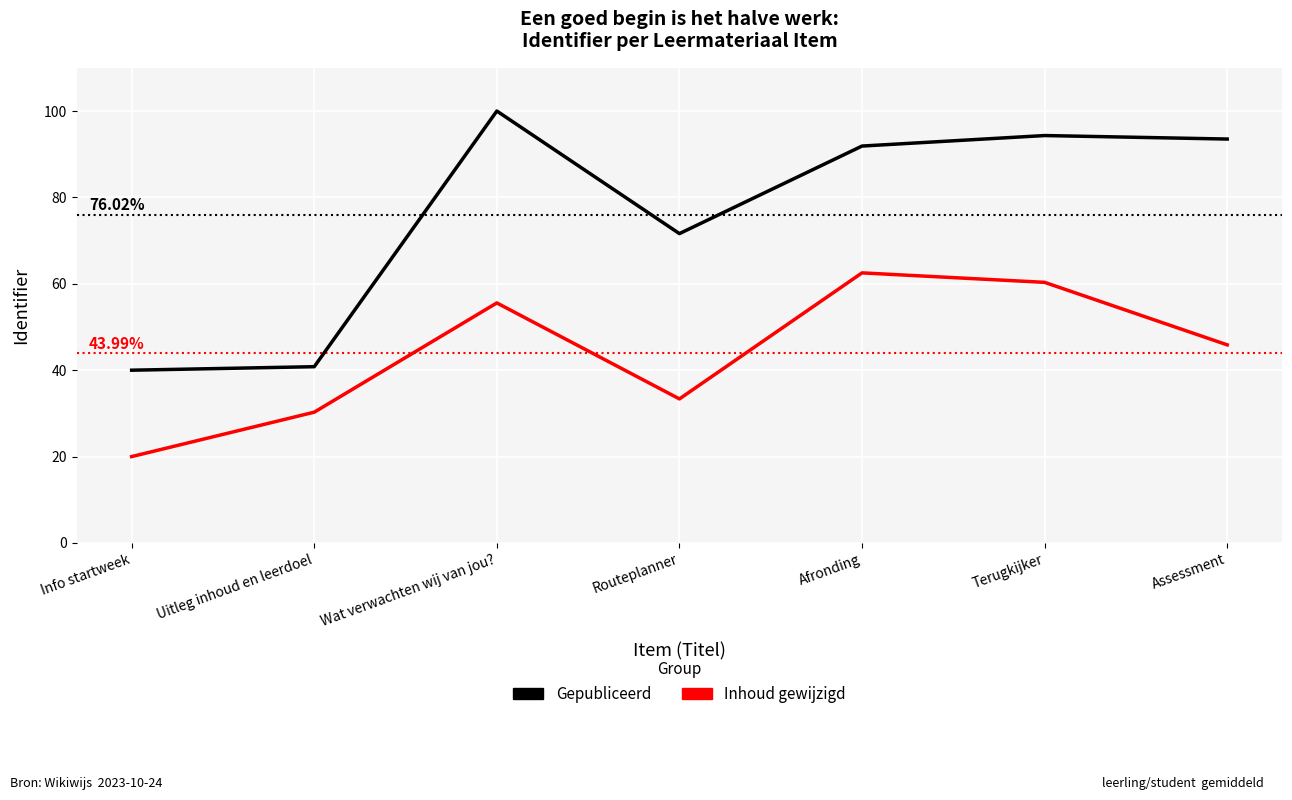

What is the spread (max minus min) of values at Assessment?

47.6